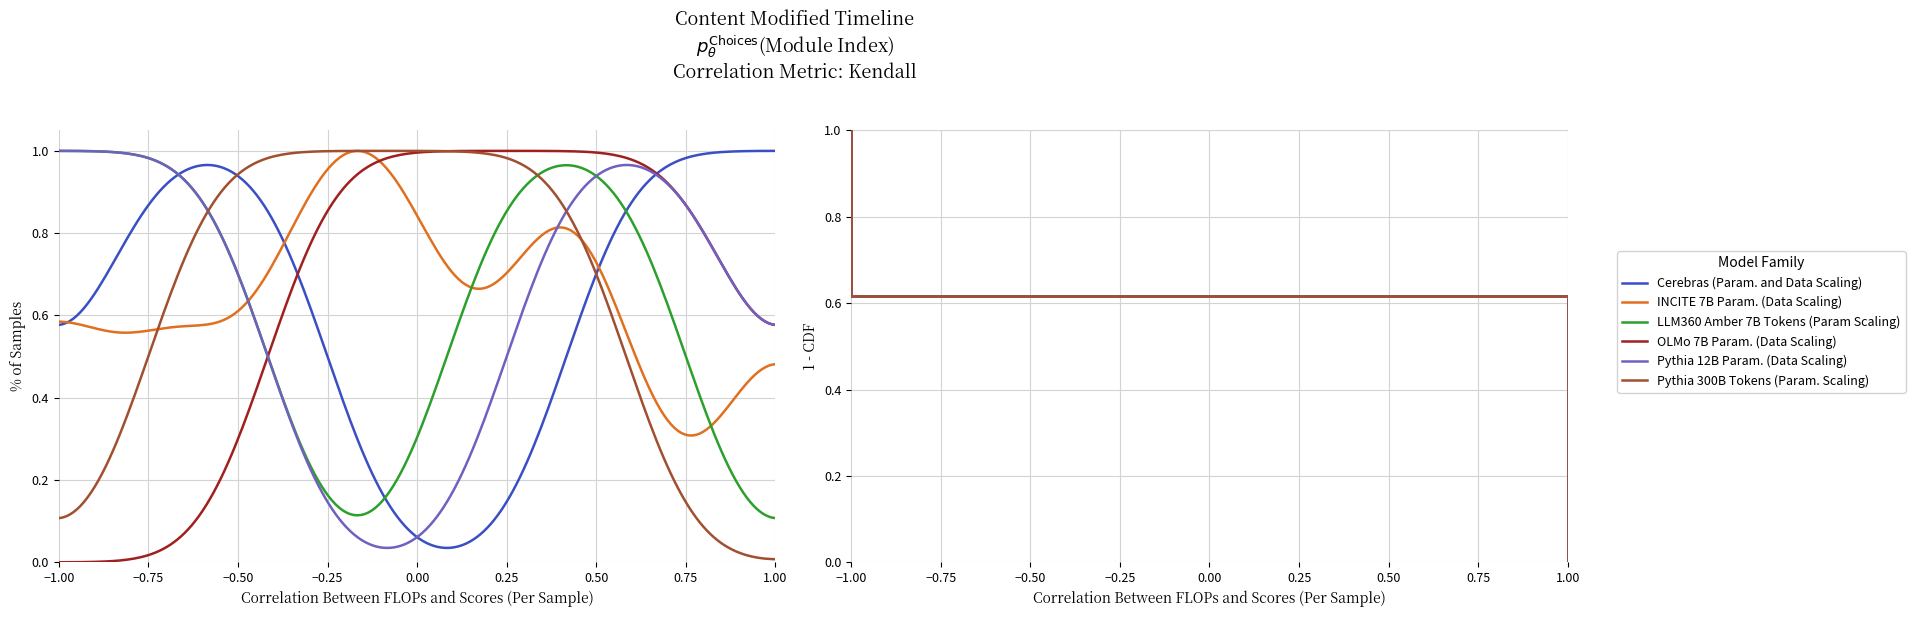

At how many categories does at least one series exceed 0?

13